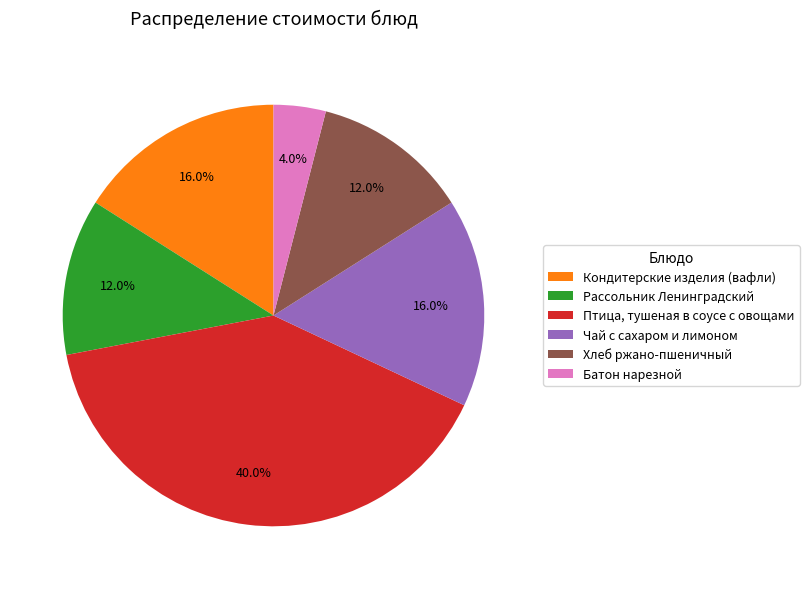

How many segments does this pie chart have?

6